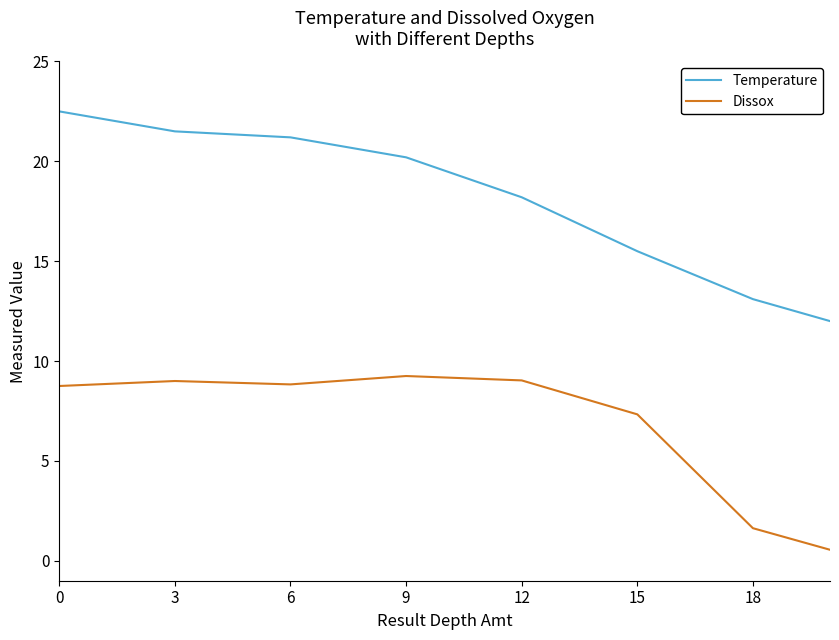

What is the difference between the maximum and minimum values in the Temperature series?

10.5